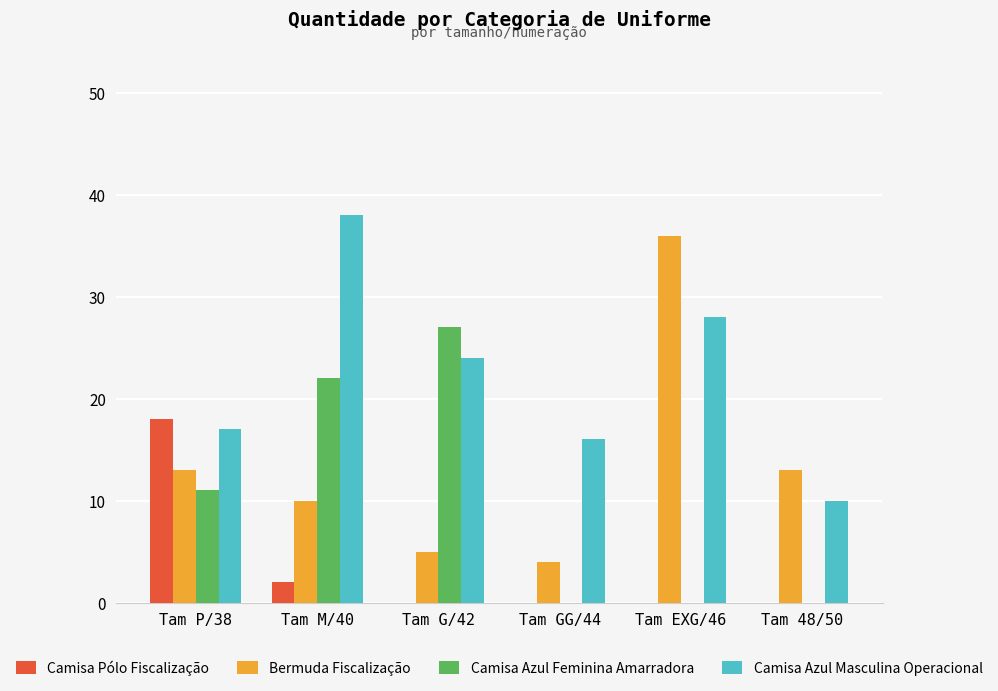

What is the sum of all Bermuda Fiscalização values?

81